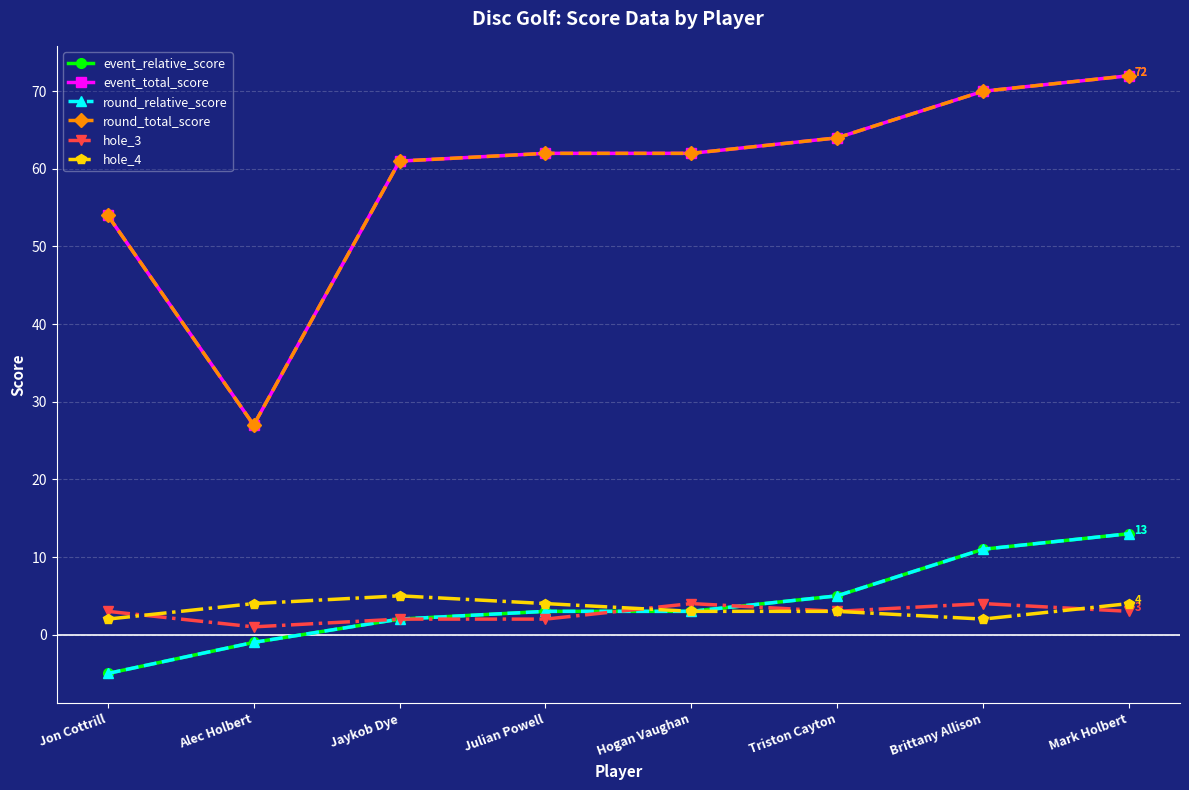

True or false: hole_4 and round_total_score cross at least once.

False